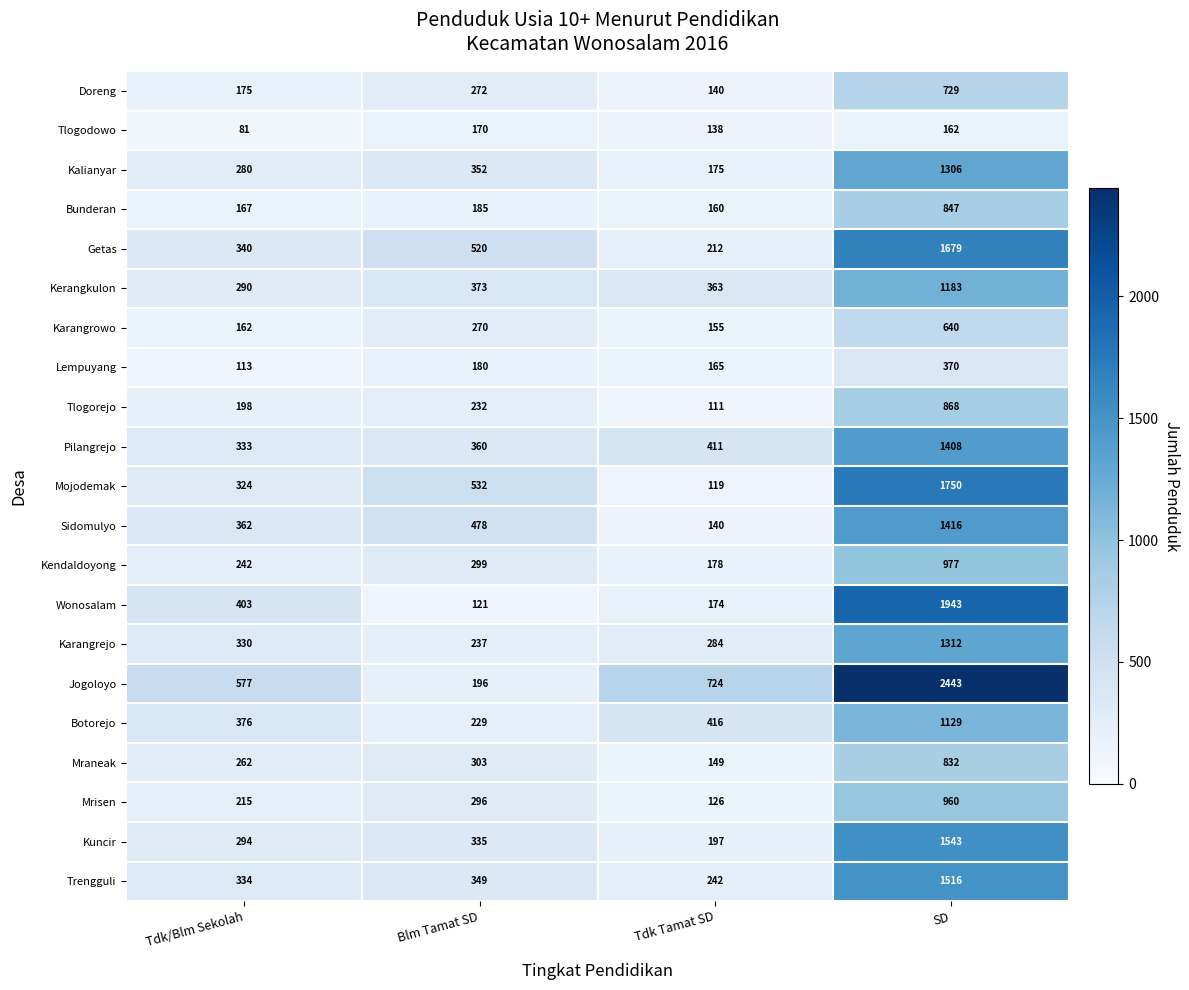

Which series has the largest range (max minus min)?

Jogoloyo